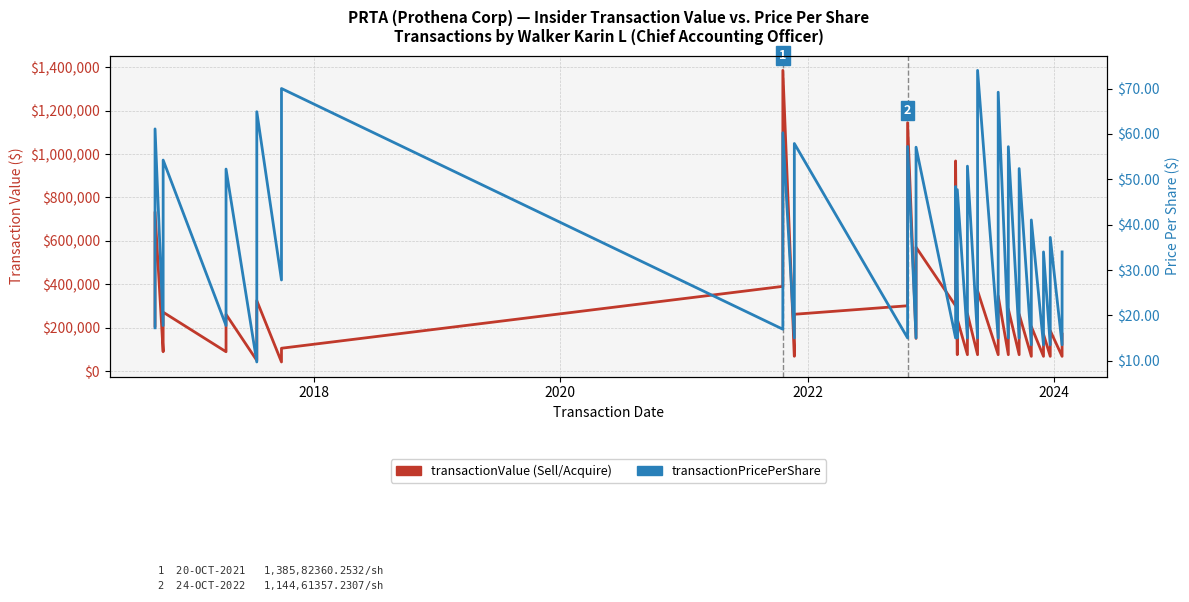

Count the number of data series in this chart.

2